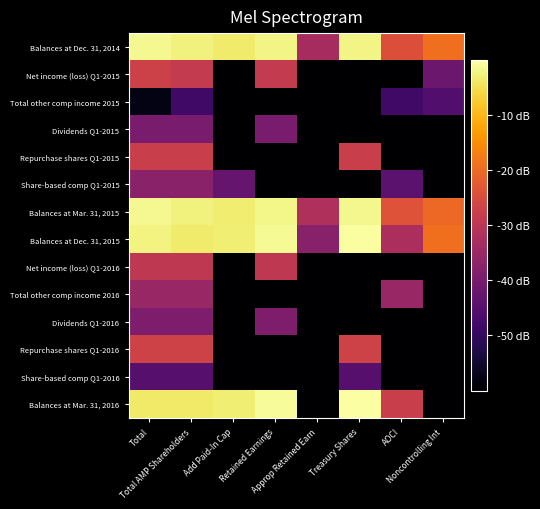

At which category is the sum across all series the highest?

Total AMP Shareholders